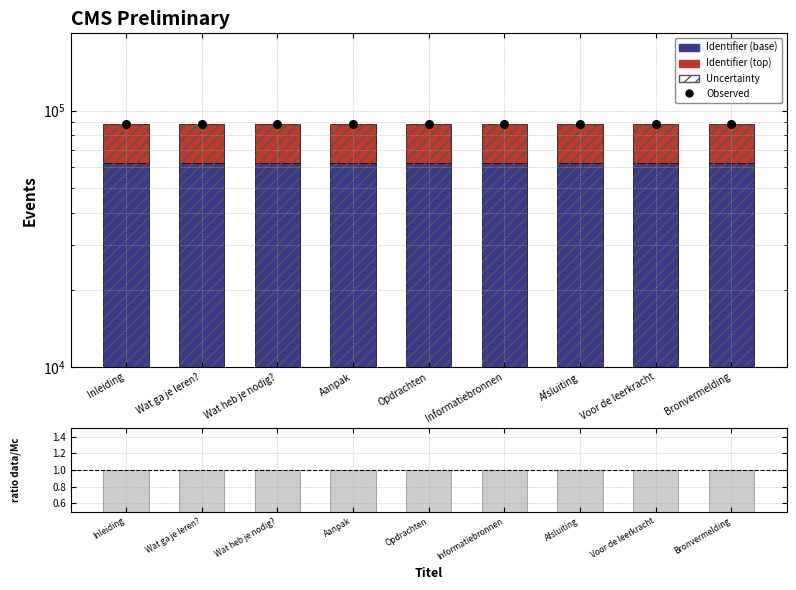

Which series has the largest total across all categories?

Uncertainty